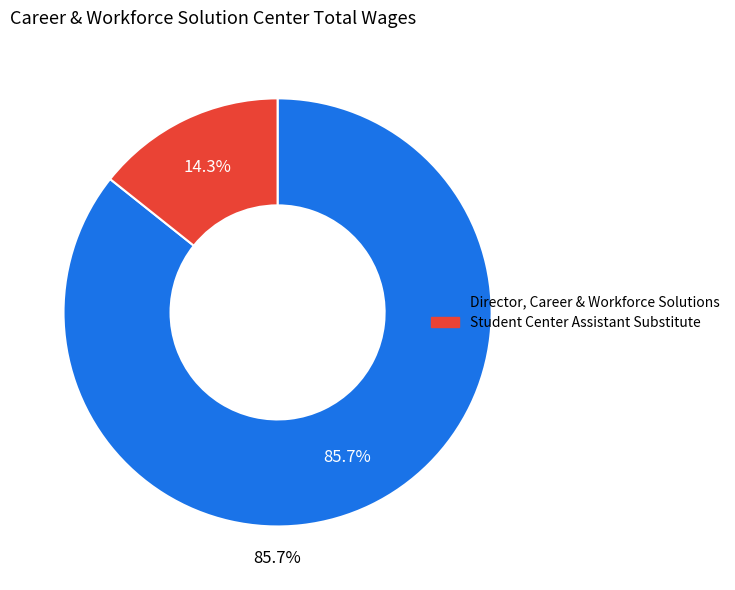

Which has a higher value, Director, Career & Workforce Solutions or Student Center Assistant Substitute?

Director, Career & Workforce Solutions